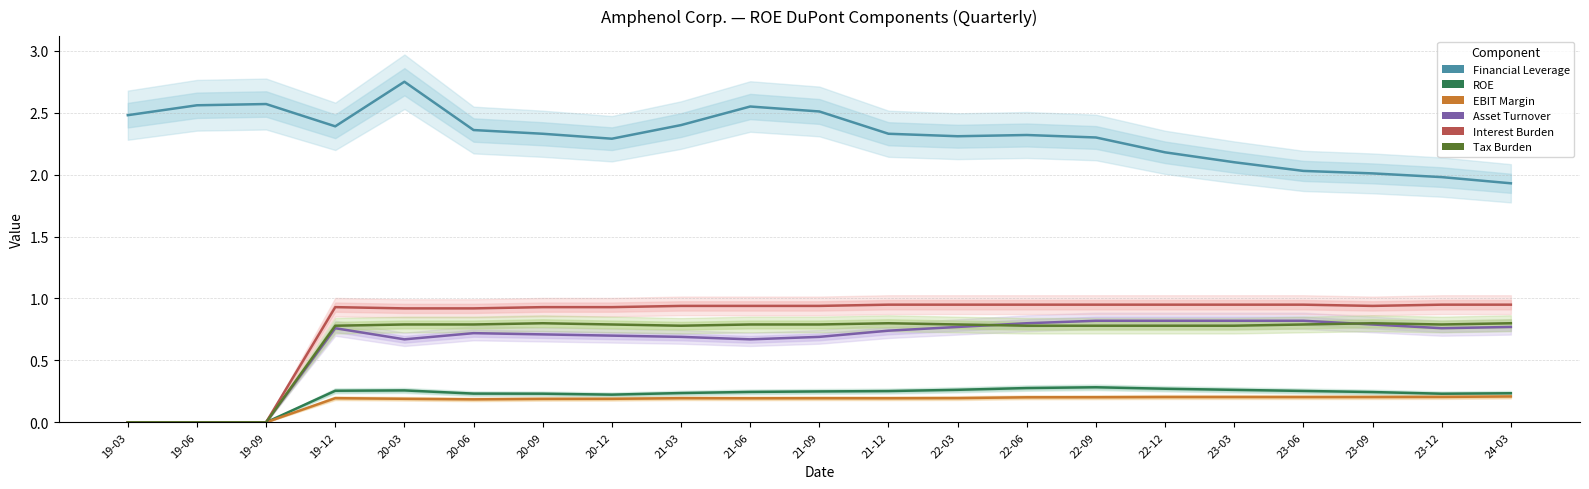

What is the value of the Asset Turnover point at the 20th from the left?

0.8